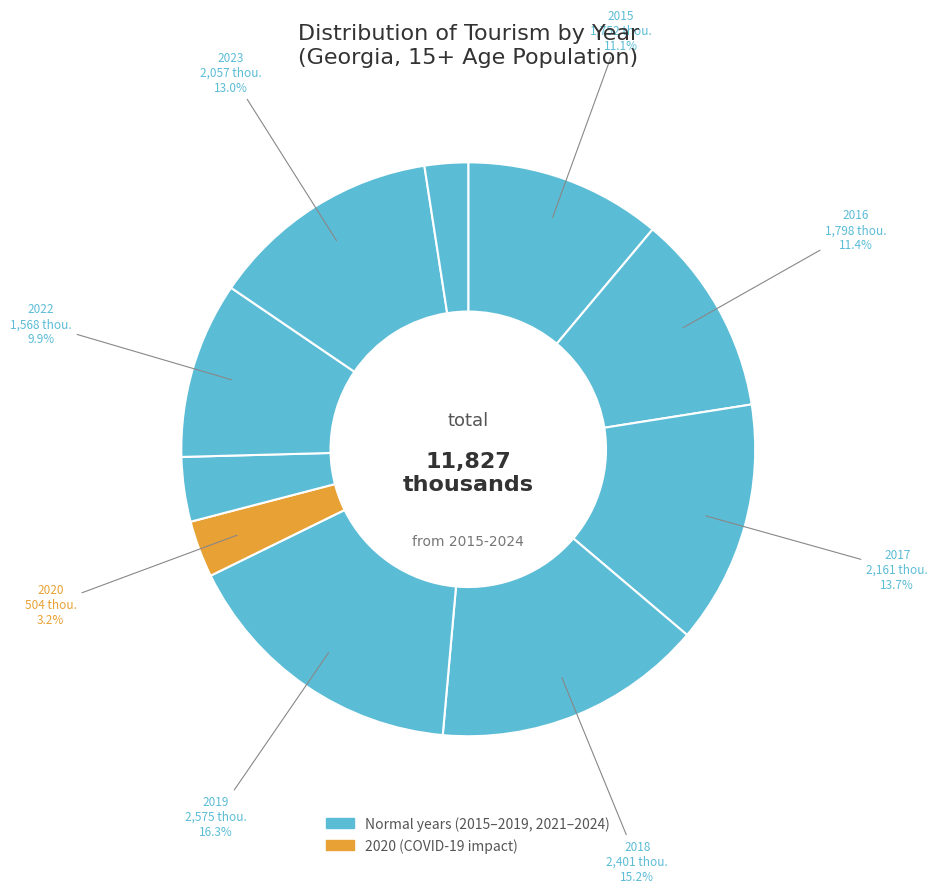

Is there a majority slice in this chart?

No